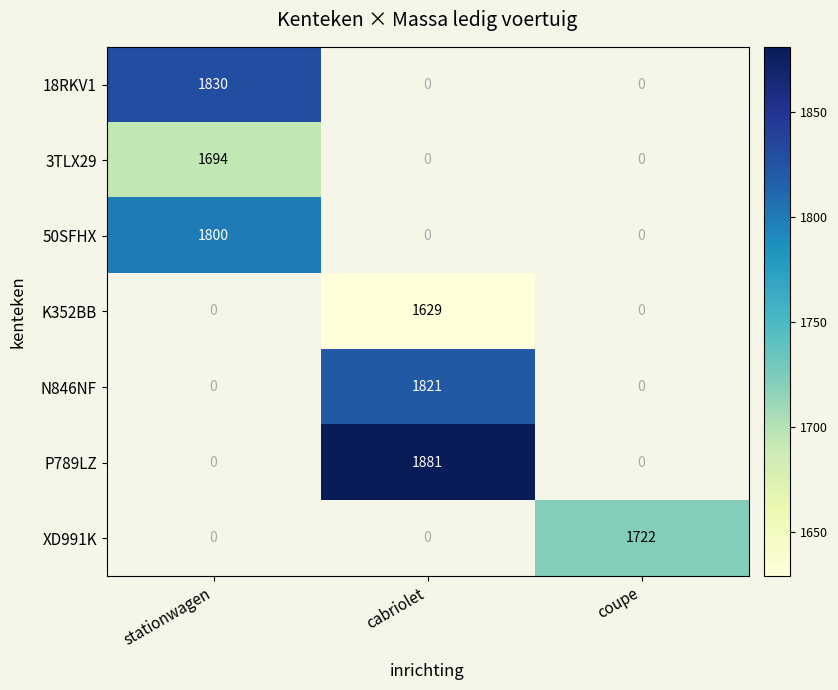

Is it true that XD991K equals 1722 at coupe?

True